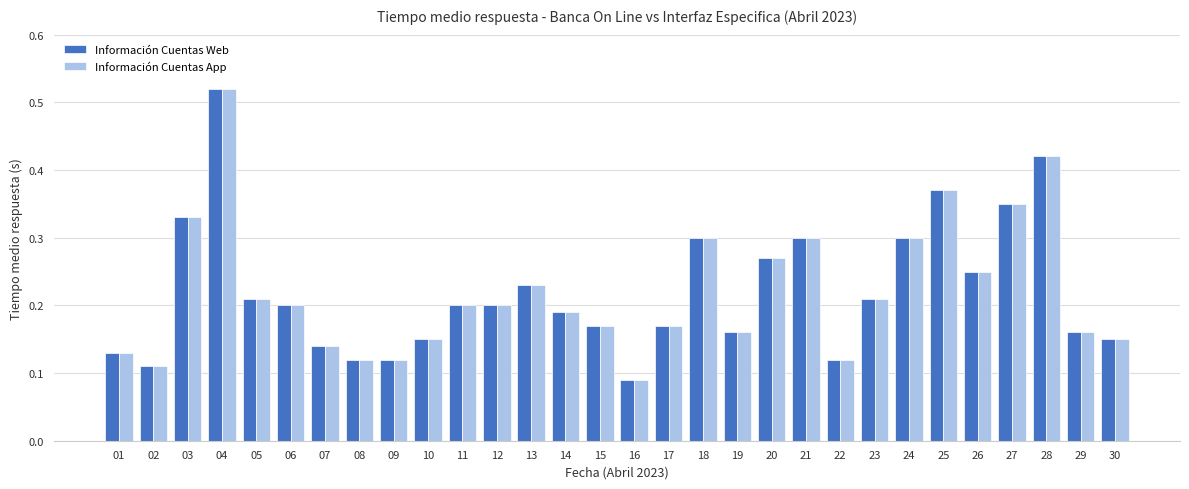

Is it true that Información Cuentas Web equals 0.2 at 23?

True